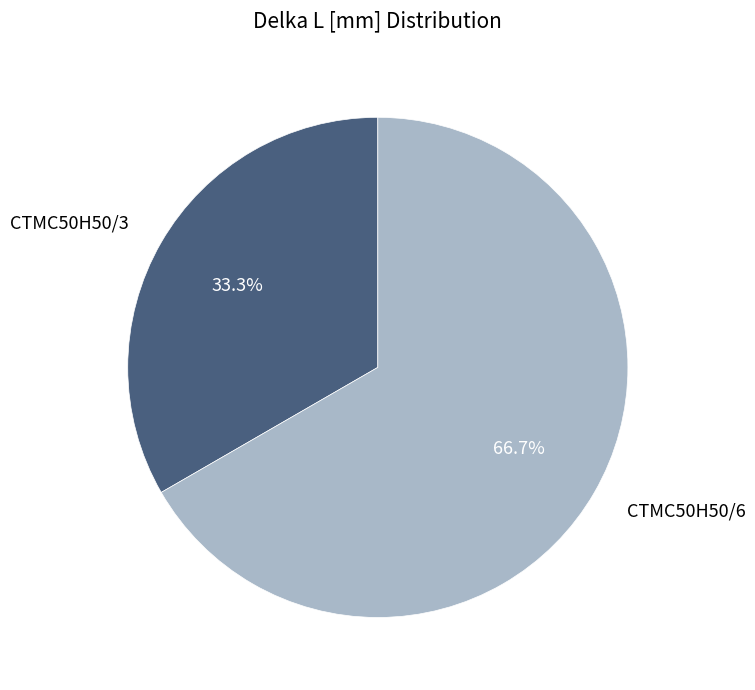

Is there any slice that represents more than half of the pie?

Yes